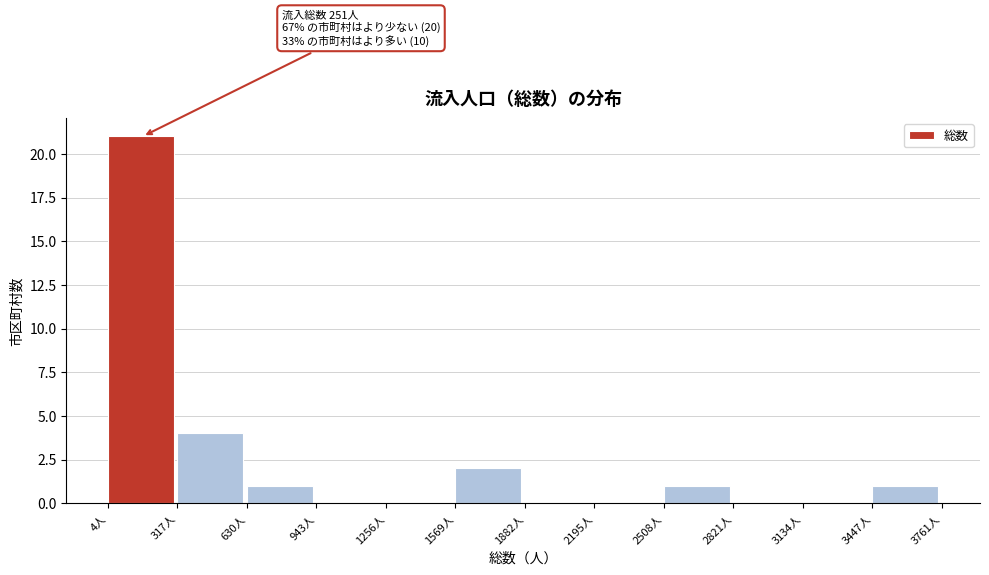

Which range on the x-axis has the tallest bar?

0 to 300